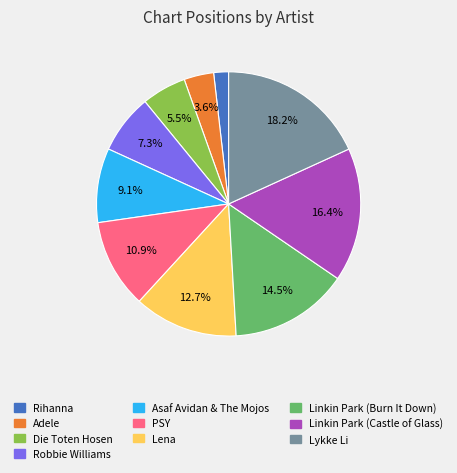

Is Robbie Williams the majority of the pie?

No